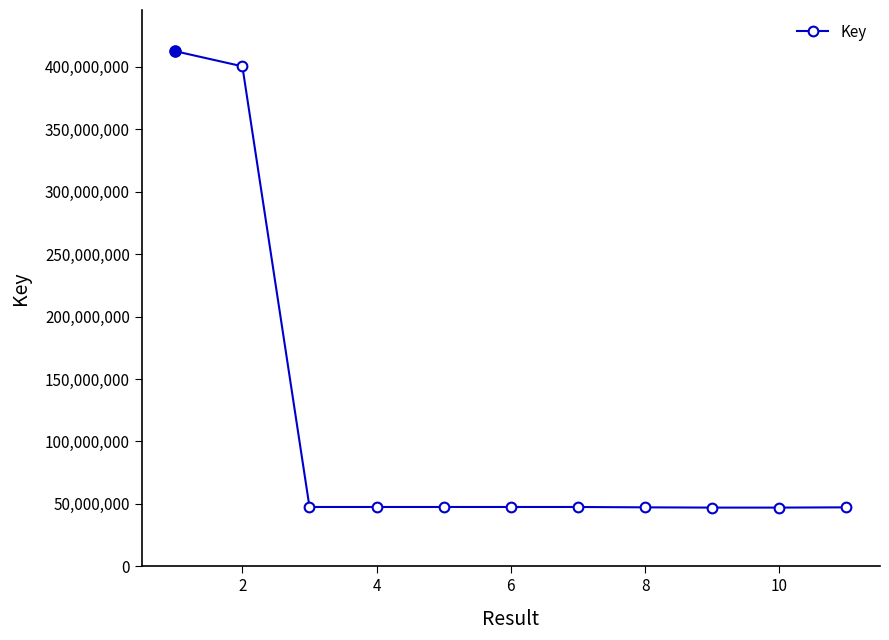

What is the smallest value displayed?

47021844